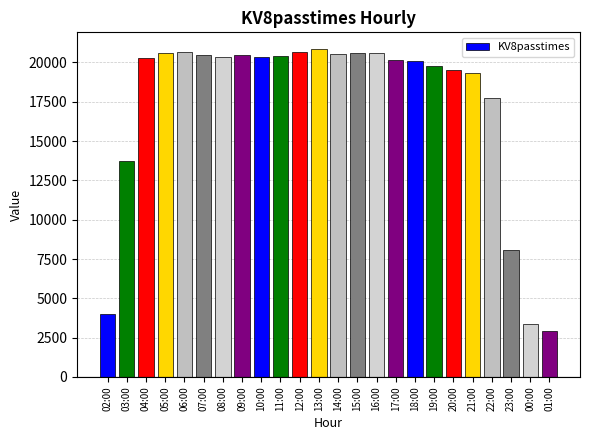

What position from the left is 14:00?

13